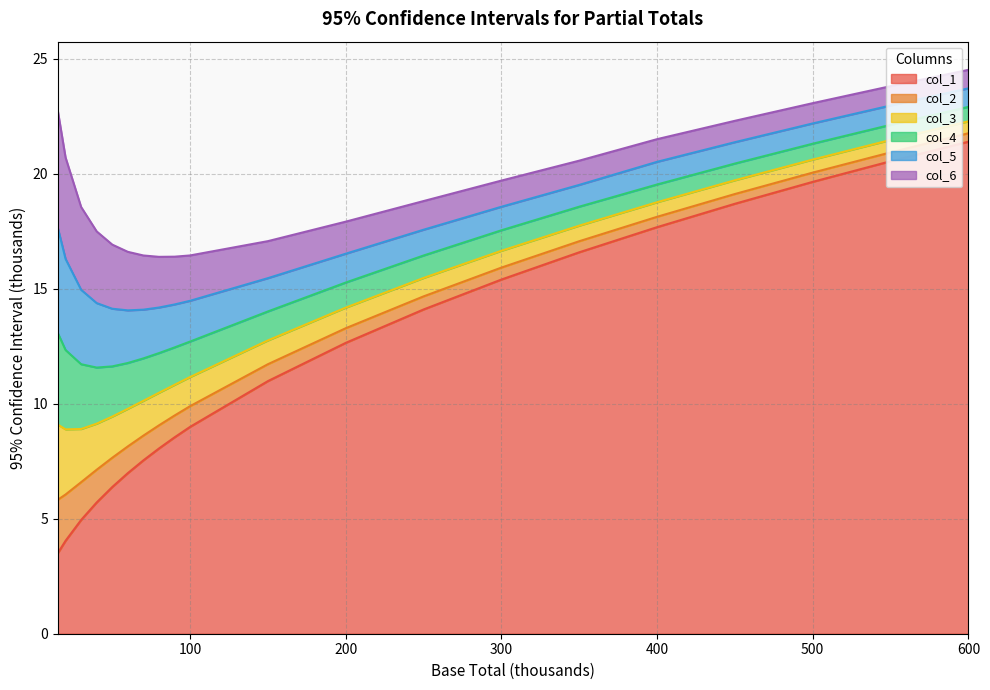

List the labels in order of col_3 value, largest first.

15, 20, 30, 40, 50, 60, 70, 80, 90, 100, 150, 200, 250, 300, 350, 400, 450, 500, 550, 600